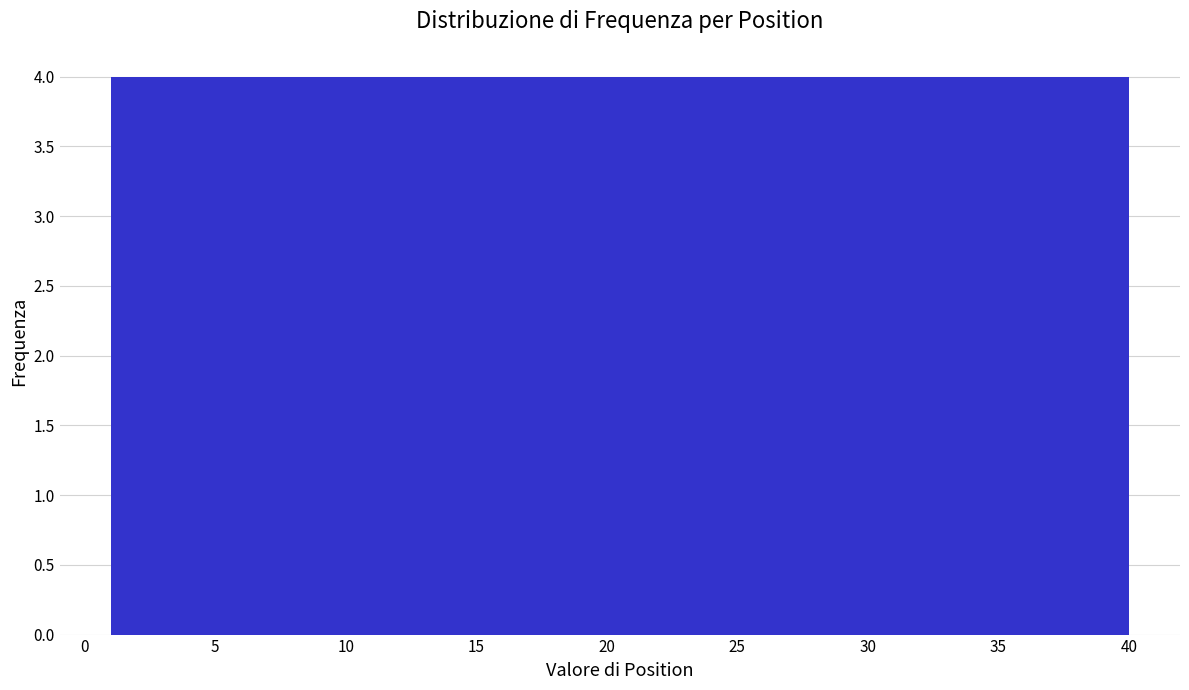

Reading left to right, list every bar in this chart as the range it spans on the x-axis followed by its height. Neither the bar edges nor the heights are printed on the chart, so give them approximately, as read against the axes.

1.0 to 4.9: 4
4.9 to 8.8: 4
8.8 to 12.7: 4
12.7 to 16.6: 4
16.6 to 20.5: 4
20.5 to 24.4: 4
24.4 to 28.3: 4
28.3 to 32.2: 4
32.2 to 36.1: 4
36.1 to 40.0: 4